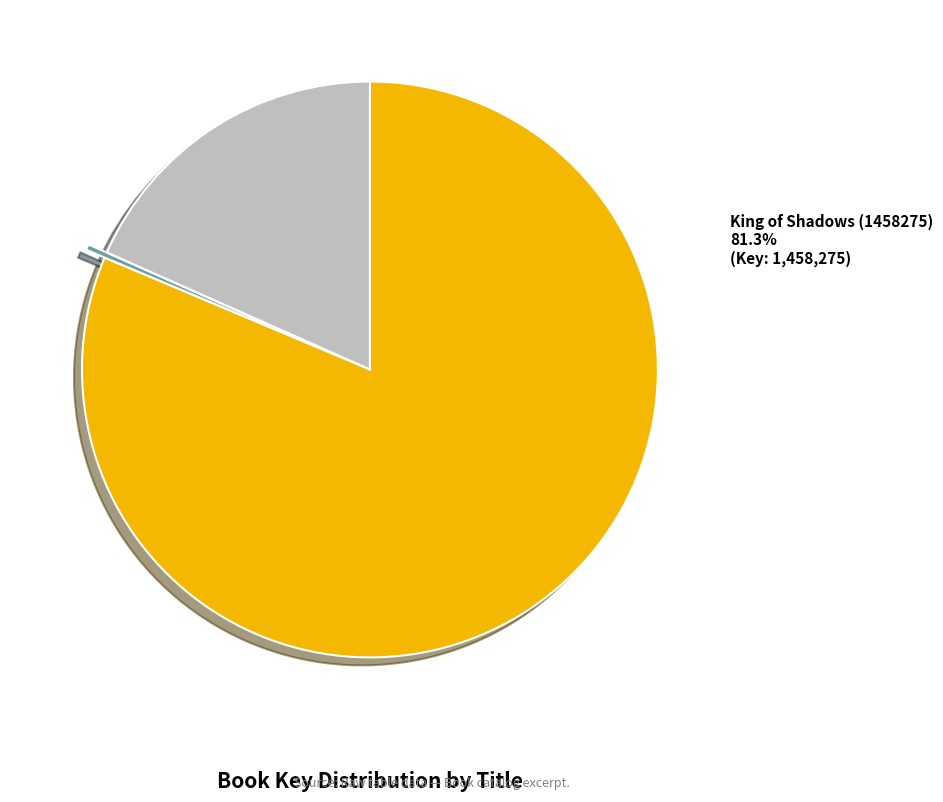

To the nearest percent, what is the difference between the When Clay Sings (5748) and King of Shadows (1458275) slice percentages?

81%